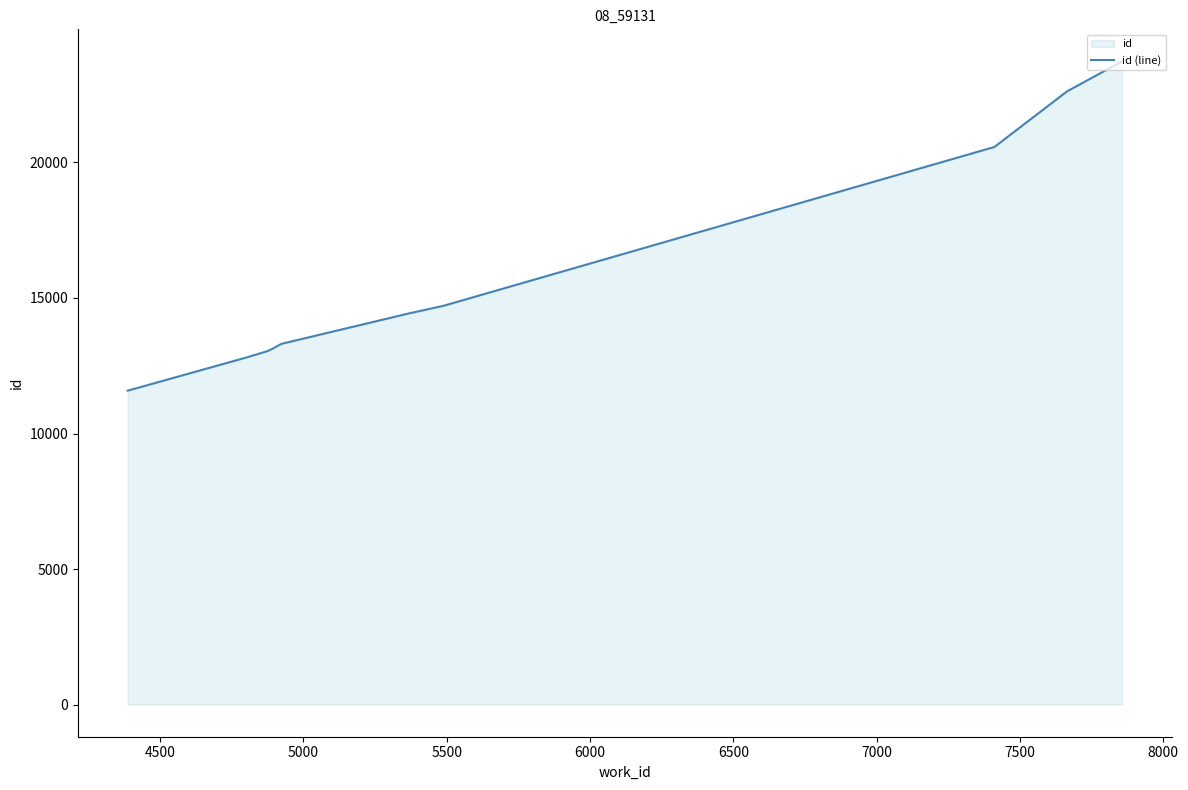

What is the maximum value shown in the chart?

23725